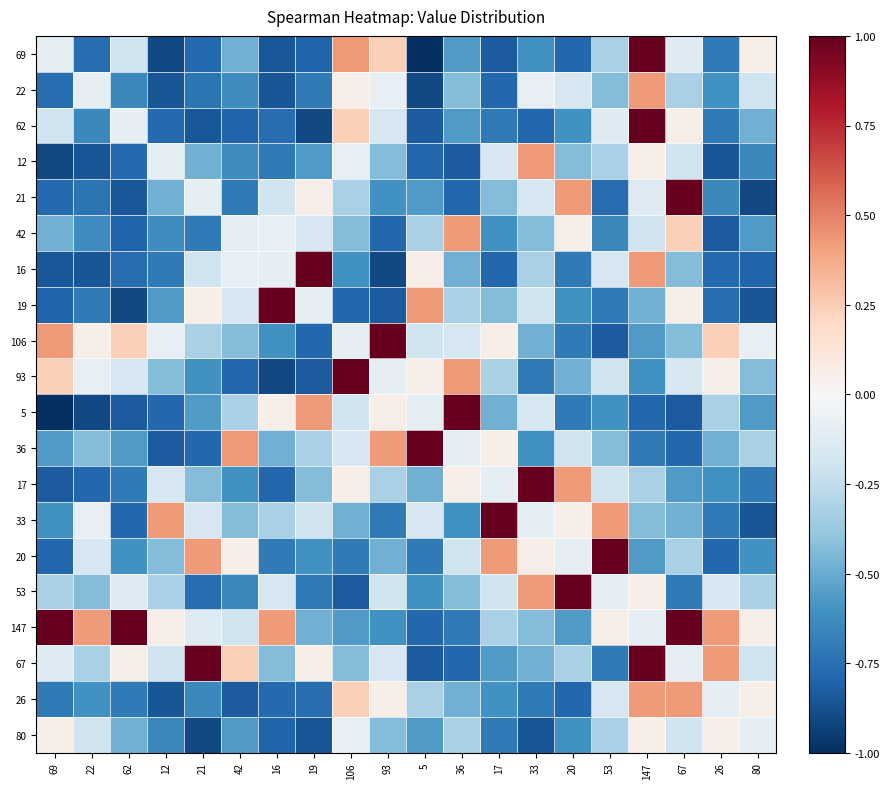

At how many categories does at least one series exceed 0?

20